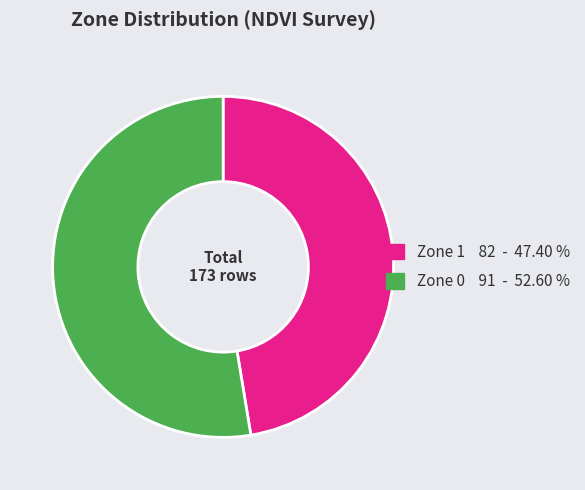

Which has a higher value, Zone 1 or Zone 0?

Zone 0